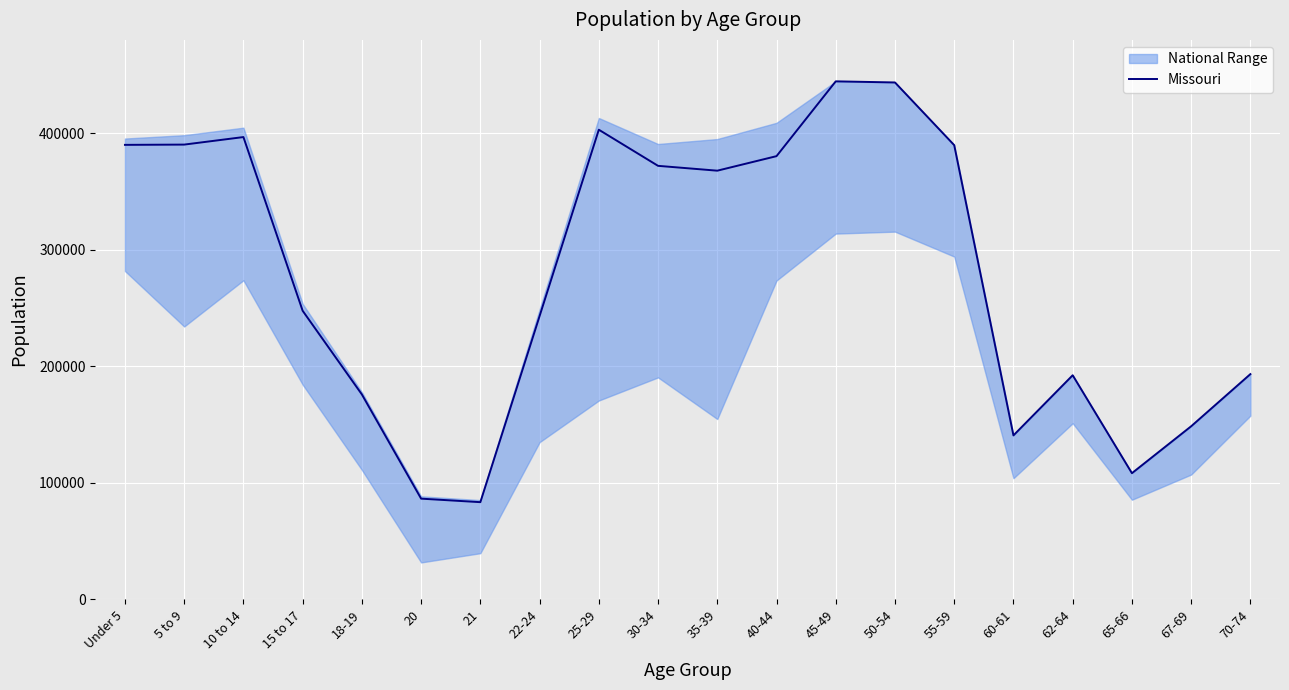

What is the smallest value displayed?

83511